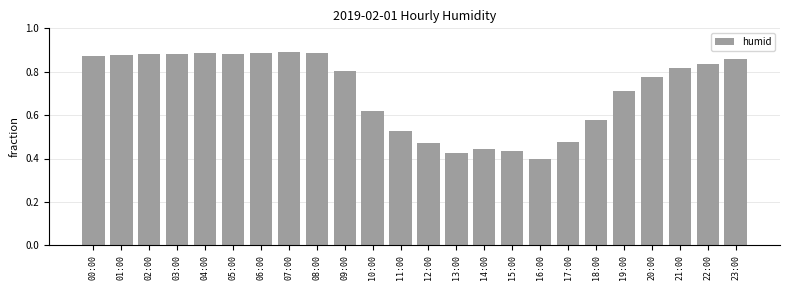

How many categories are shown in the chart?

24